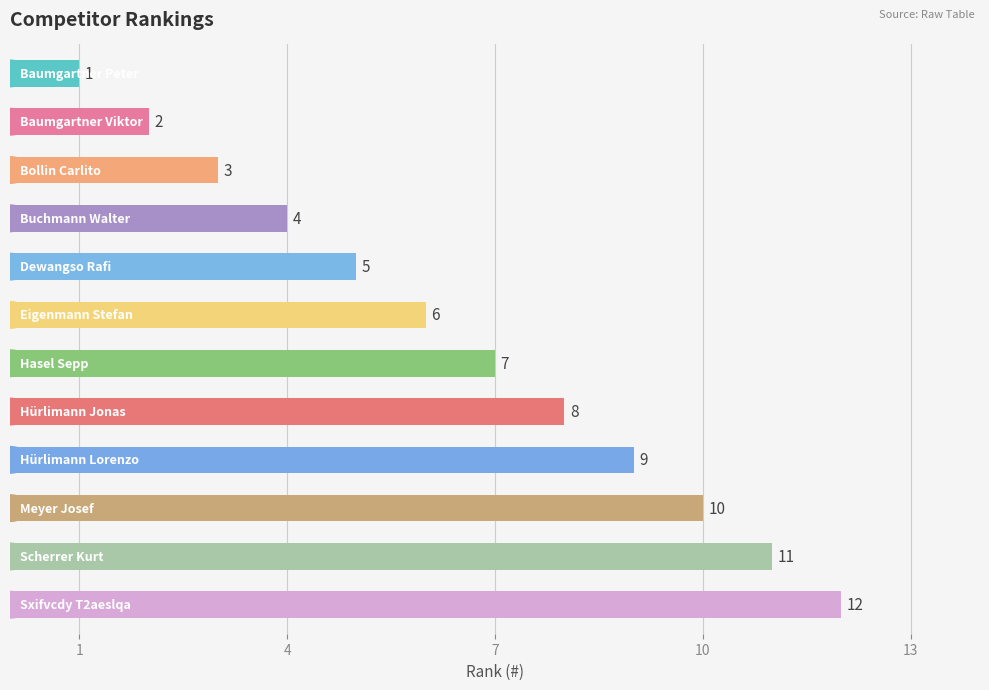

How many bars are there in total?

12